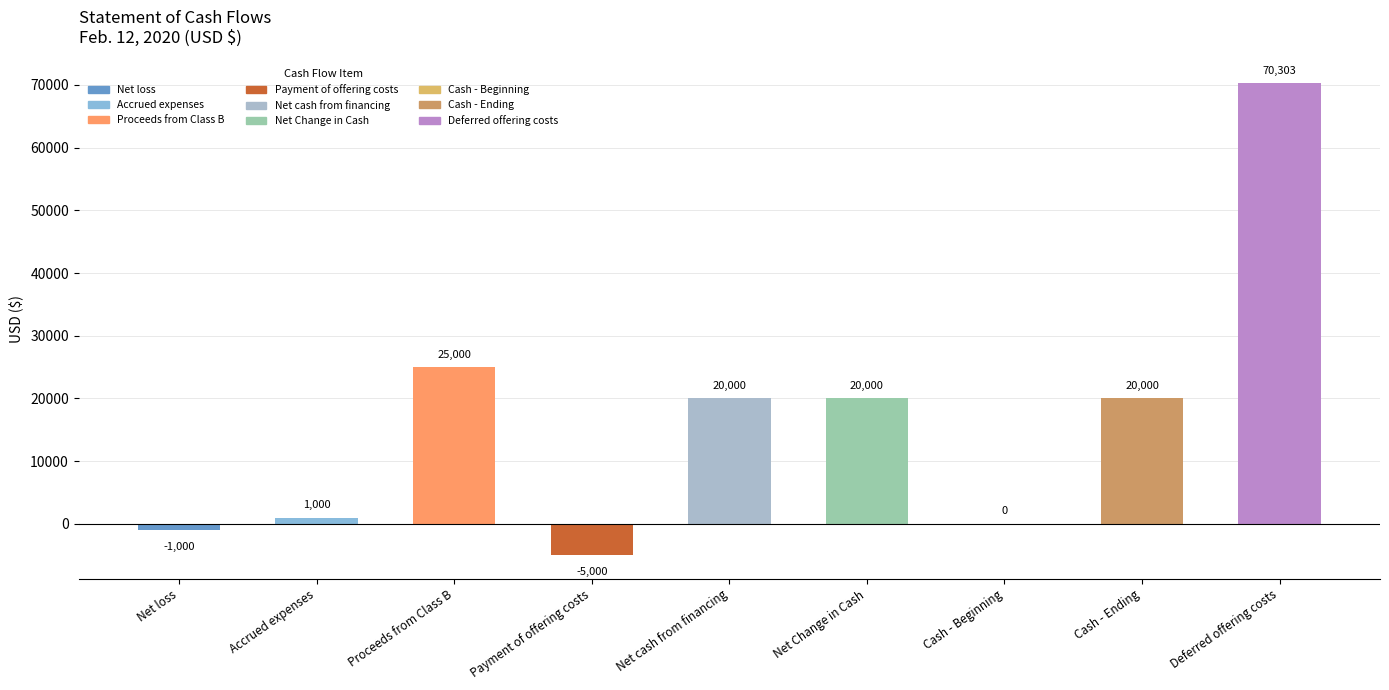

What is the change in value from Payment of offering costs to Deferred offering costs?

+75303